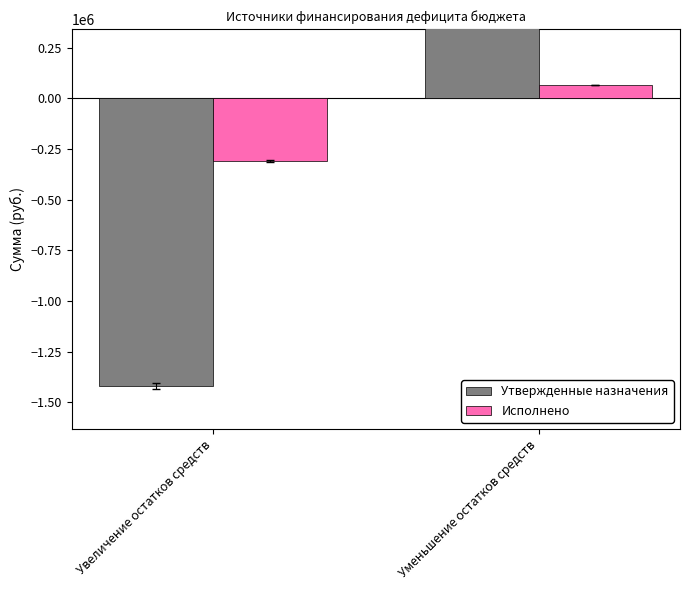

Read the Утвержденные назначения value at Увеличение остатков средств.

-1418609.0